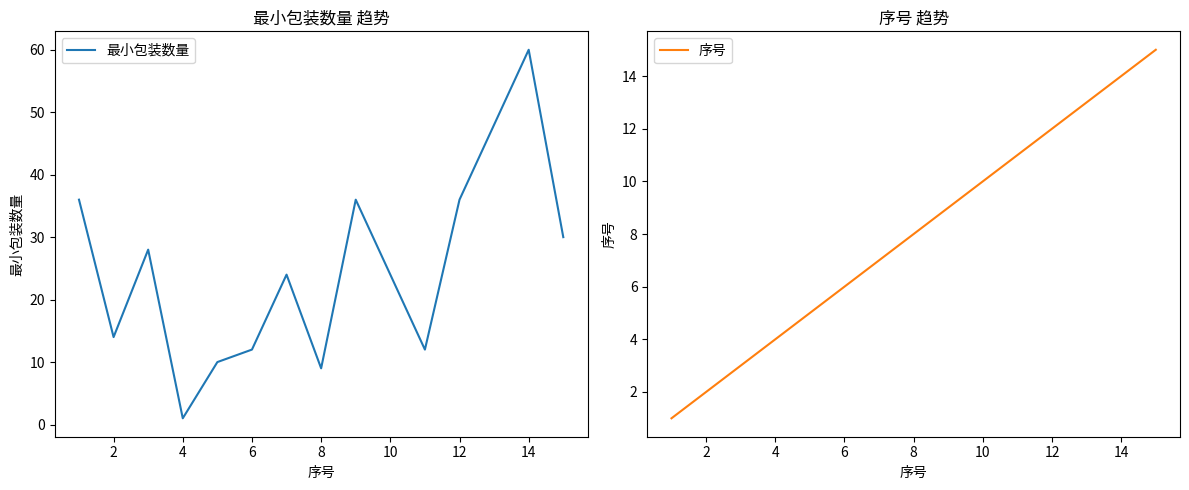

What is the highest value of the 最小包装数量 series?

60